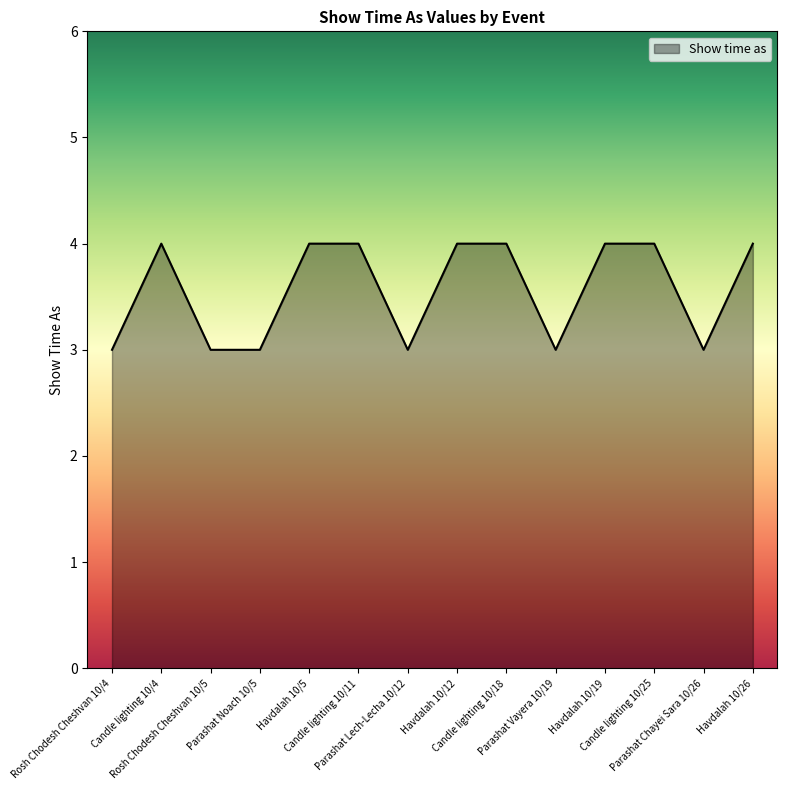

What is the maximum value shown in the chart?

4